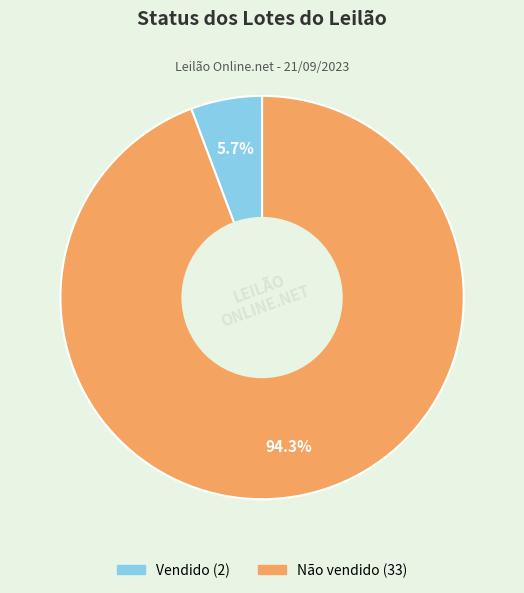

How many segments does this pie chart have?

2